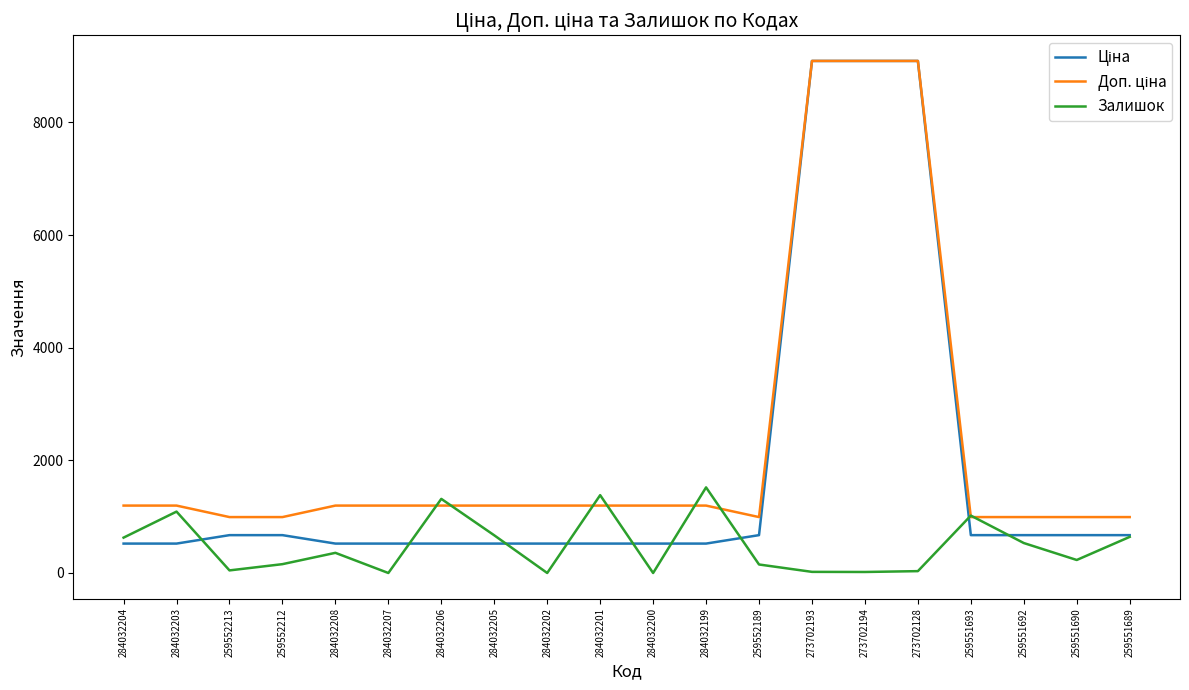

At how many categories does at least one series exceed 6210?

3